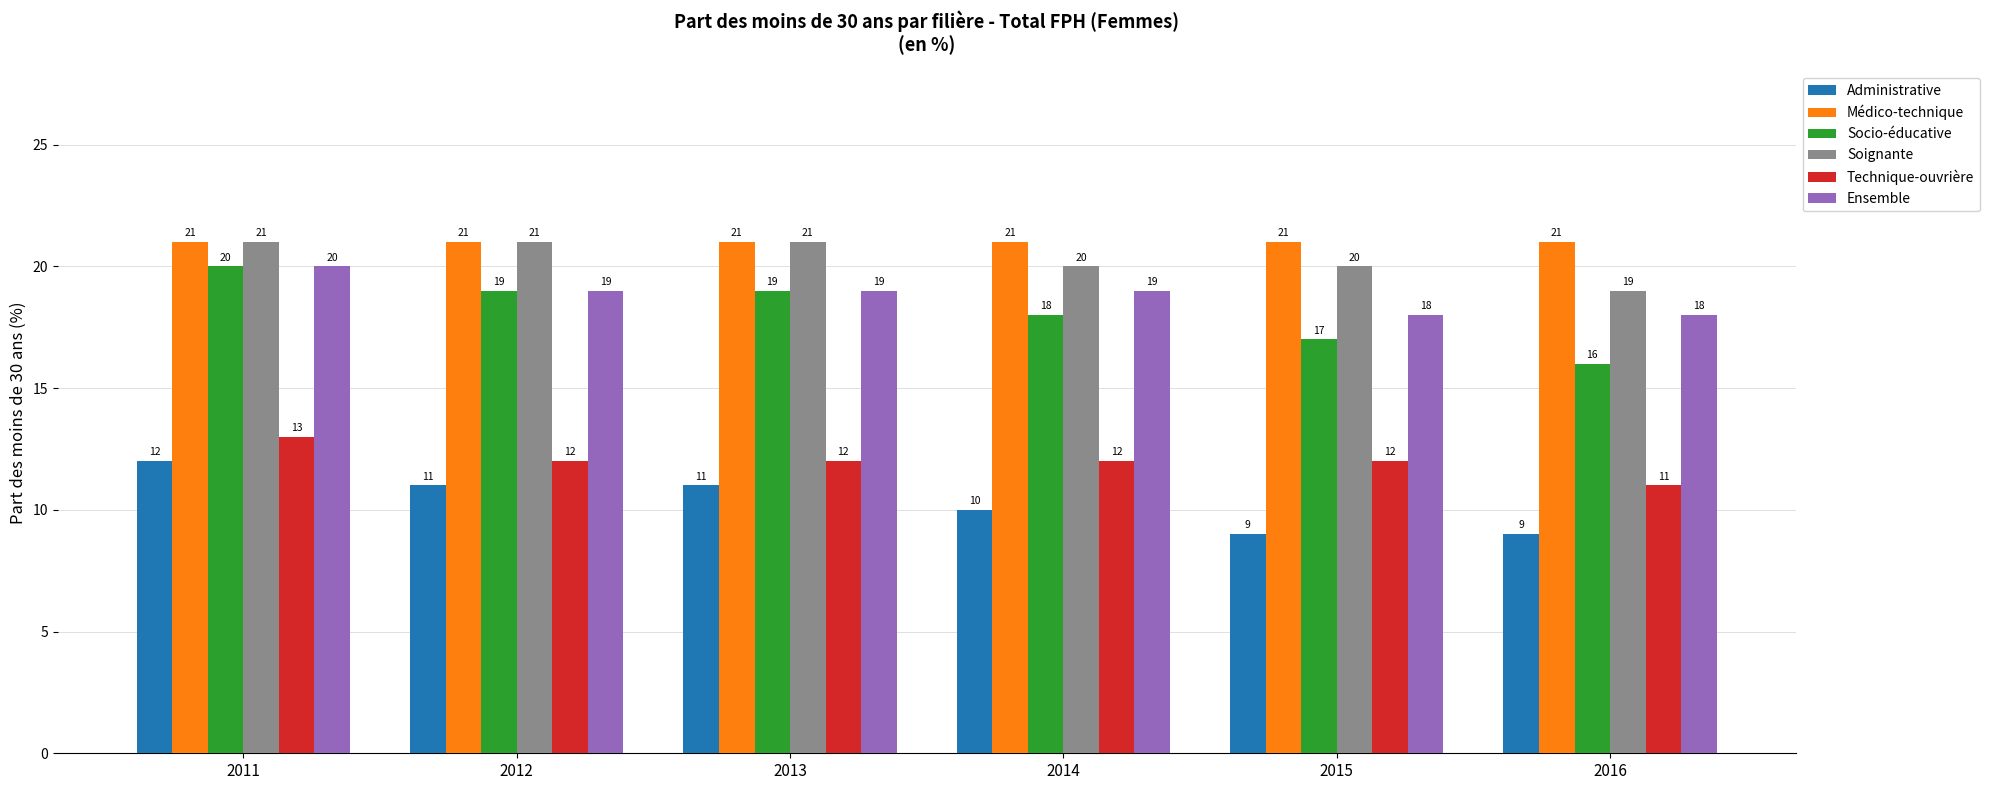

Does the chart contain any negative values?

No